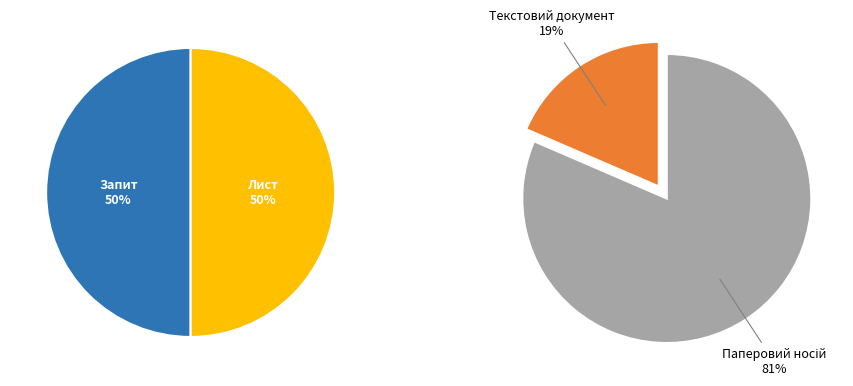

Count the number of slices in the pie.

4